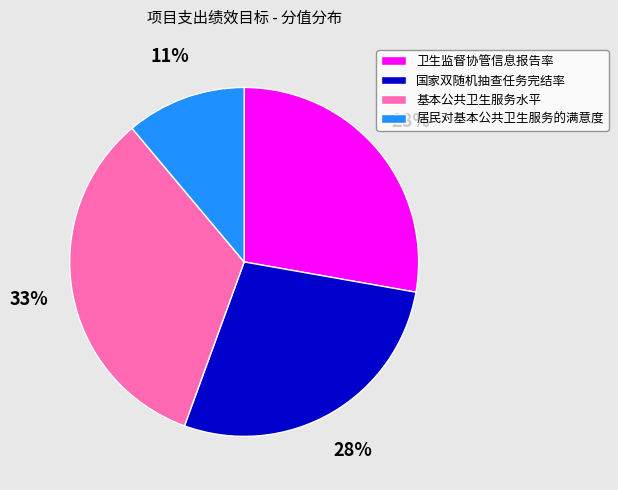

Which has a higher value, 基本公共卫生服务水平 or 居民对基本公共卫生服务的满意度?

基本公共卫生服务水平